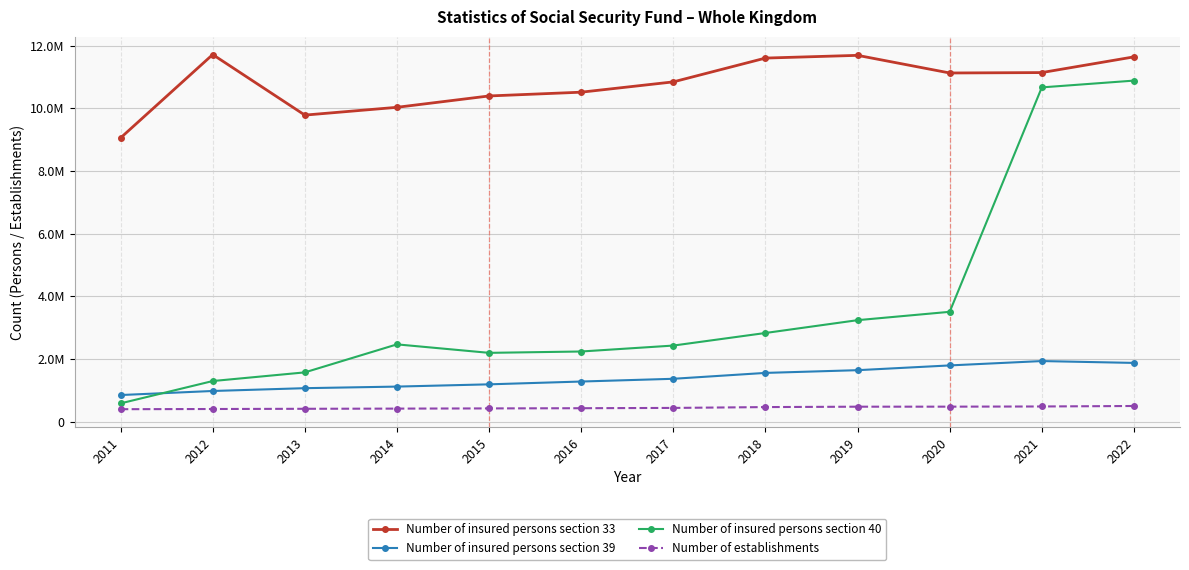

Where is Number of insured persons section 33 nearest to the value 10383275?

2015